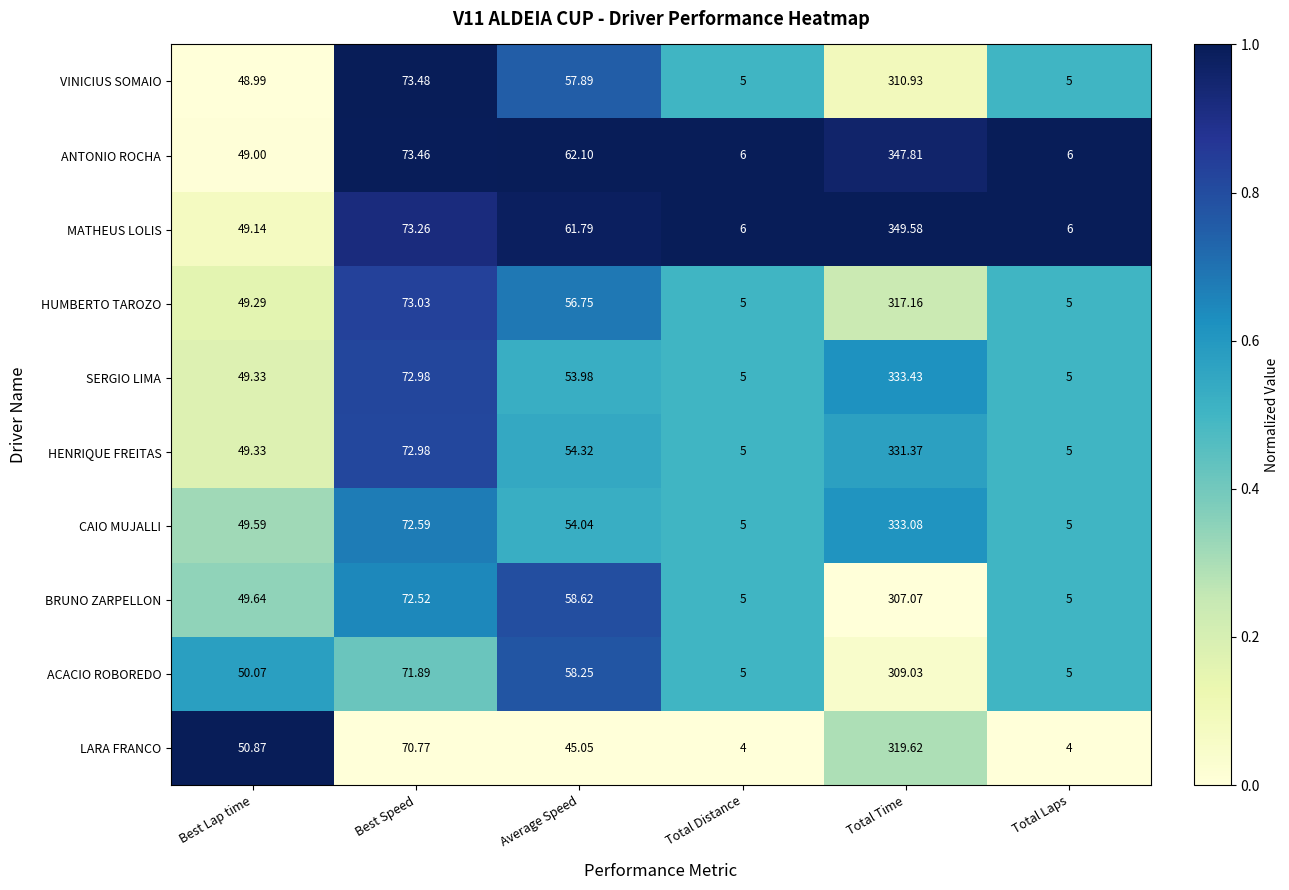

What is the difference between the highest and lowest values at Total Time?

42.5